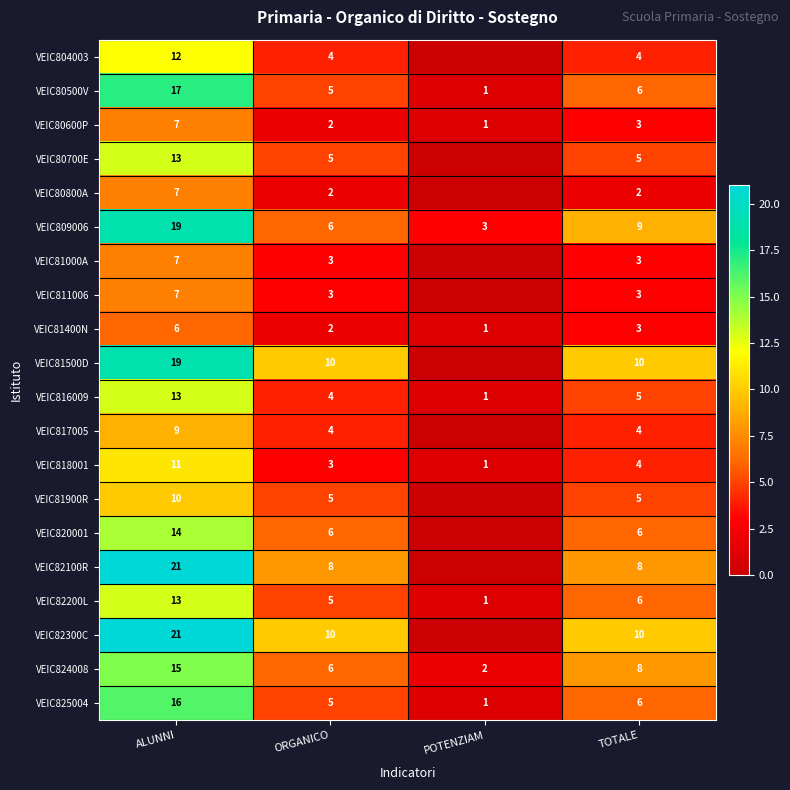

How many distinct data groups are displayed?

20